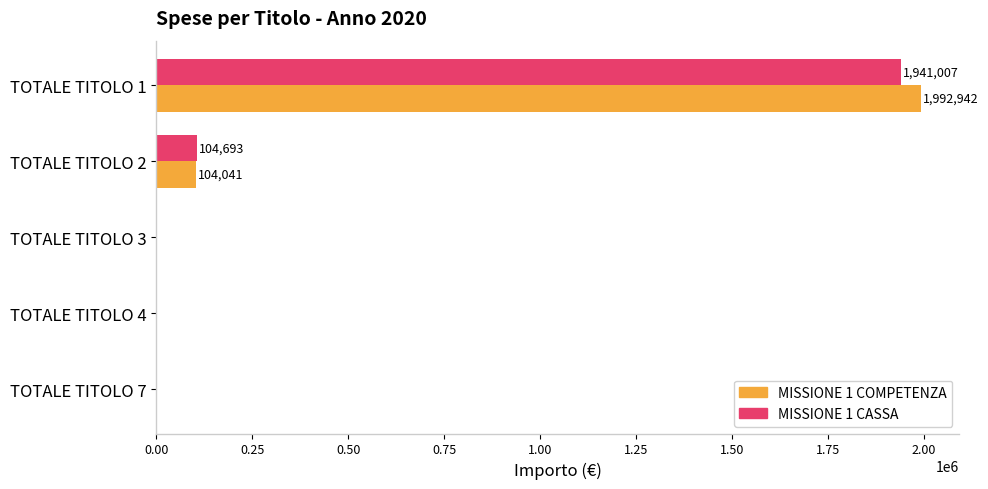

What is the total value across all series at TOTALE TITOLO 2?

208734.3